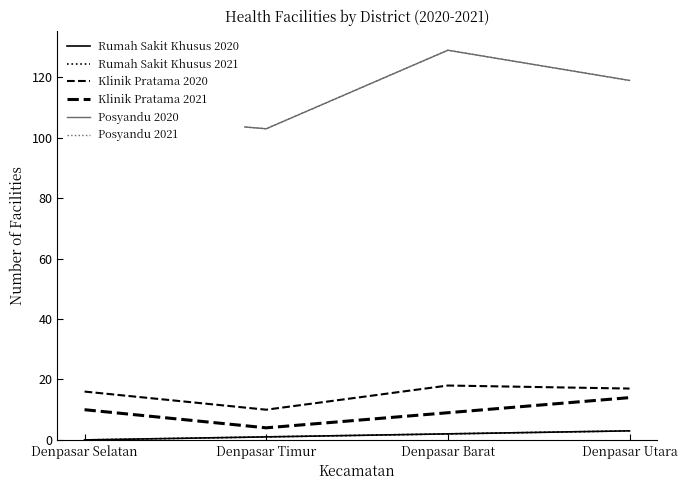

What position from the right is Denpasar Timur?

3